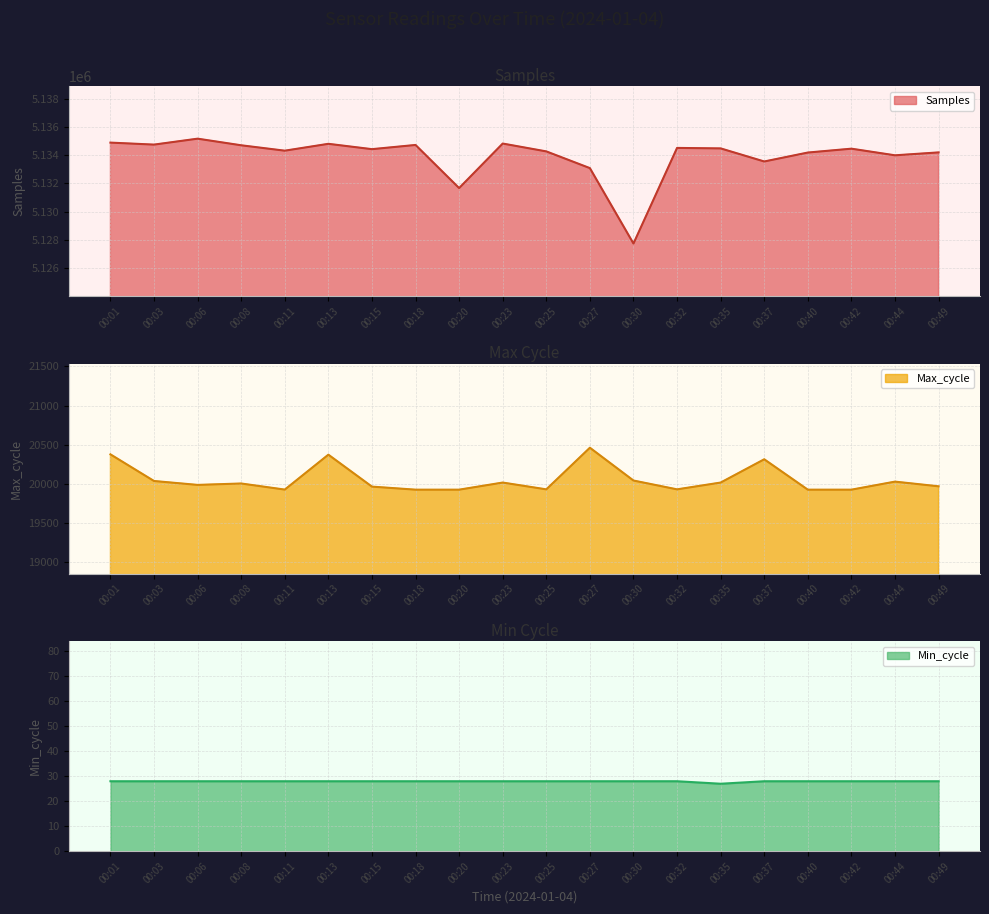

What is the value of the Max_cycle point at the 2nd from the left?

20034